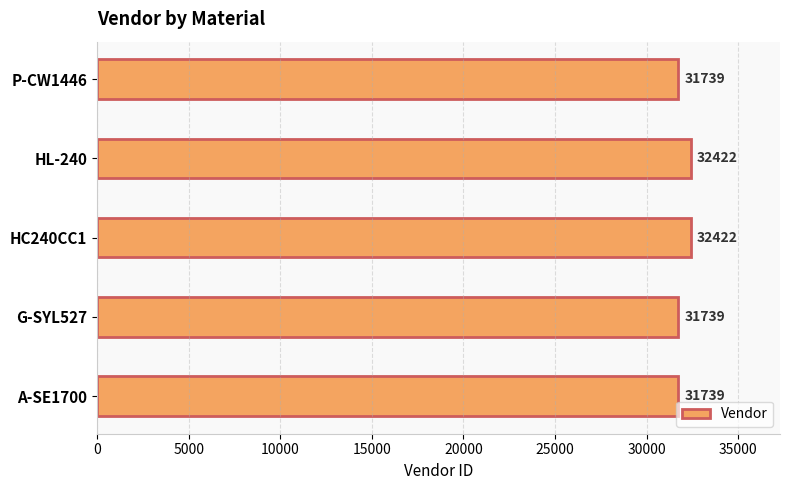

How many data points are above 31739?

2